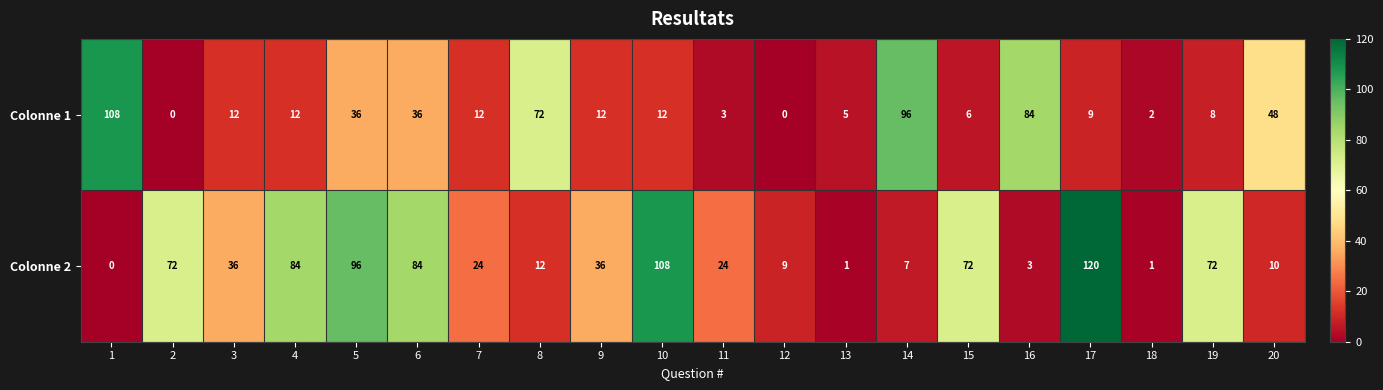

The value of Colonne 2 at 16 is 3. True or false?

True